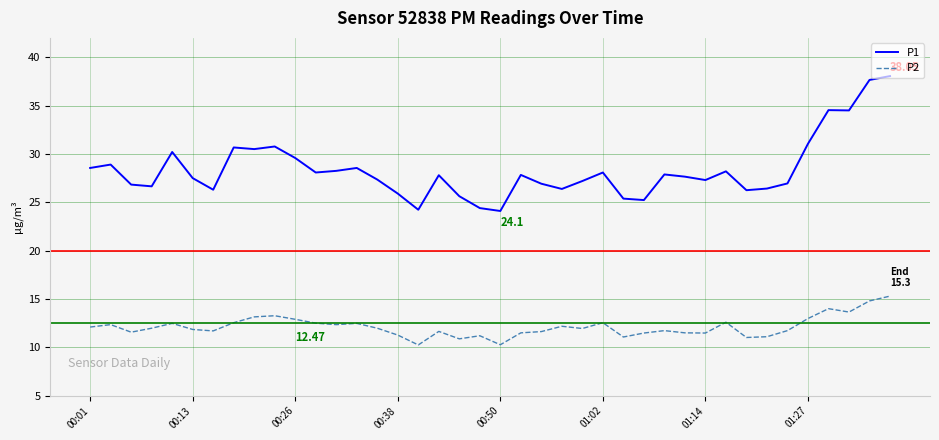

True or false: P2 and P1 intersect in this chart.

False